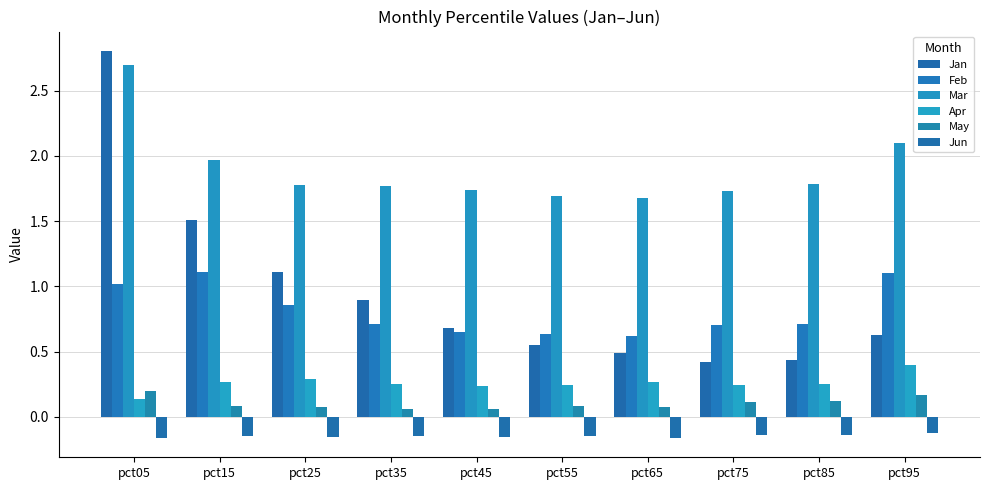

What is the difference between the maximum and minimum values in the Apr series?

0.3